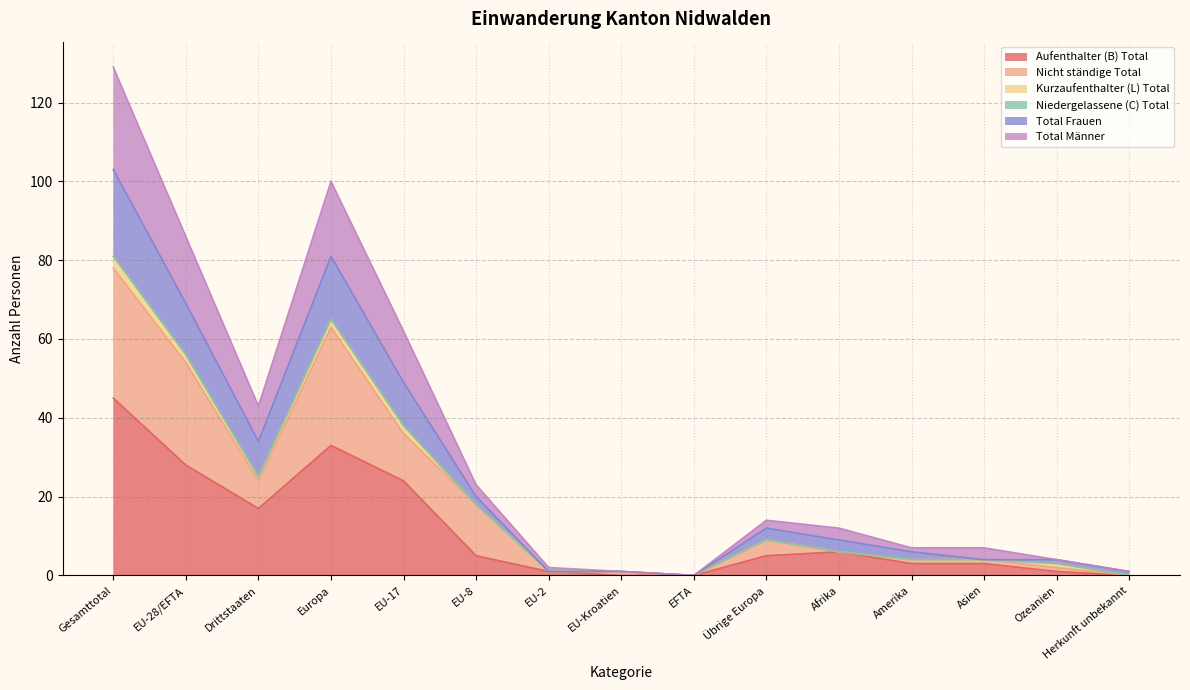

What is the spread (max minus min) of values at EU-2?

1